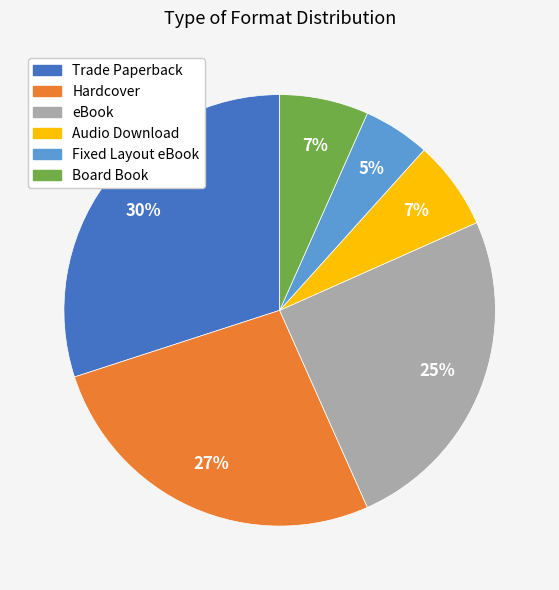

How many slices are in this pie chart?

6